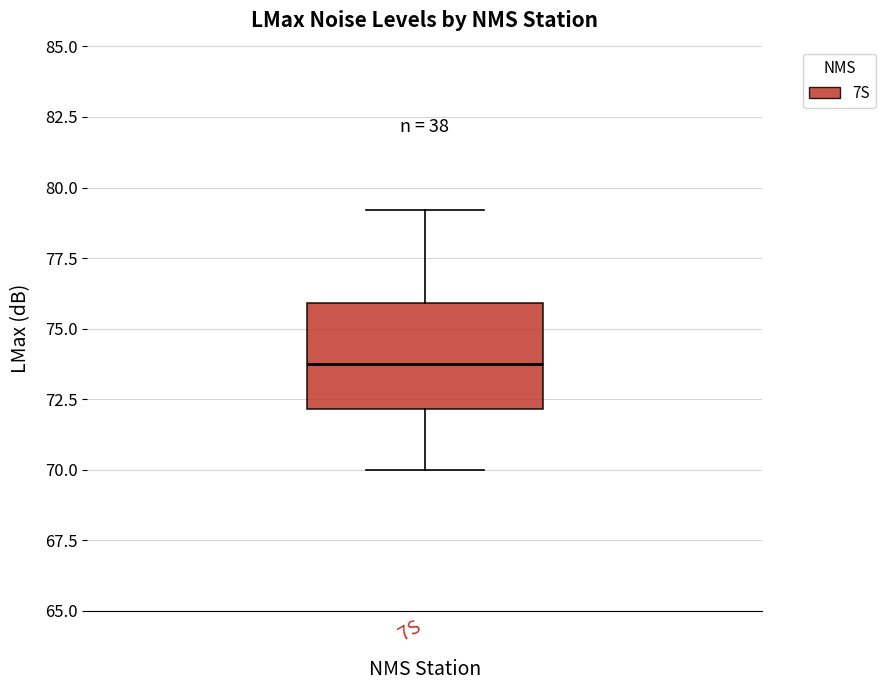

Where does the lower whisker of the box for 7S end on the y-axis? The values are not printed on the chart, so give them approximately, as read against the axis.

70